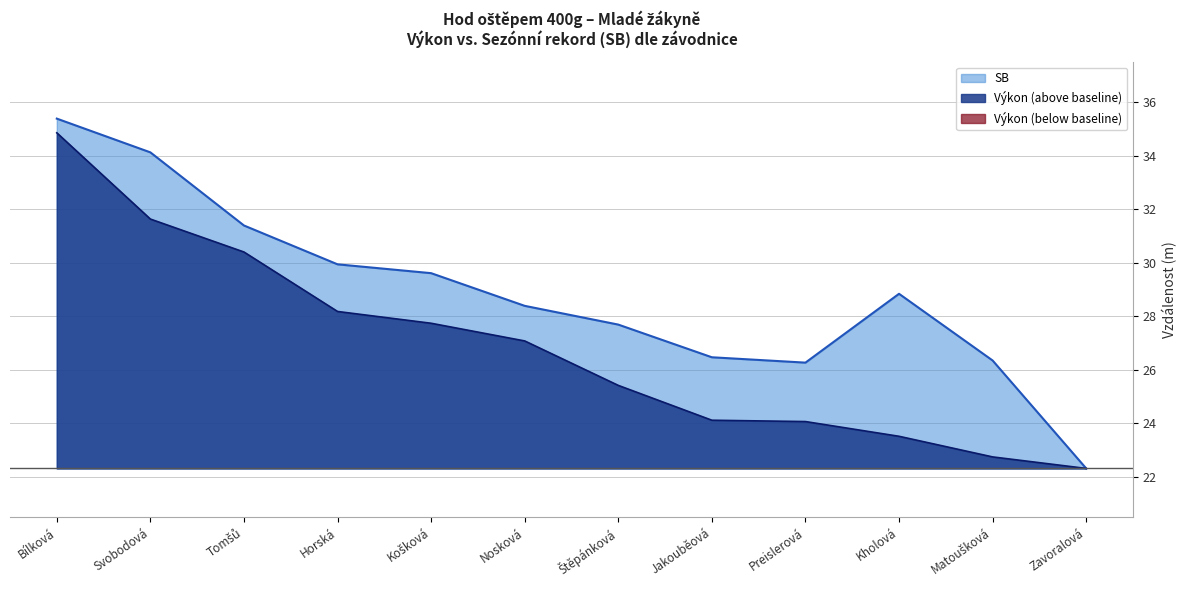

What is the average value of the SB series?

28.9